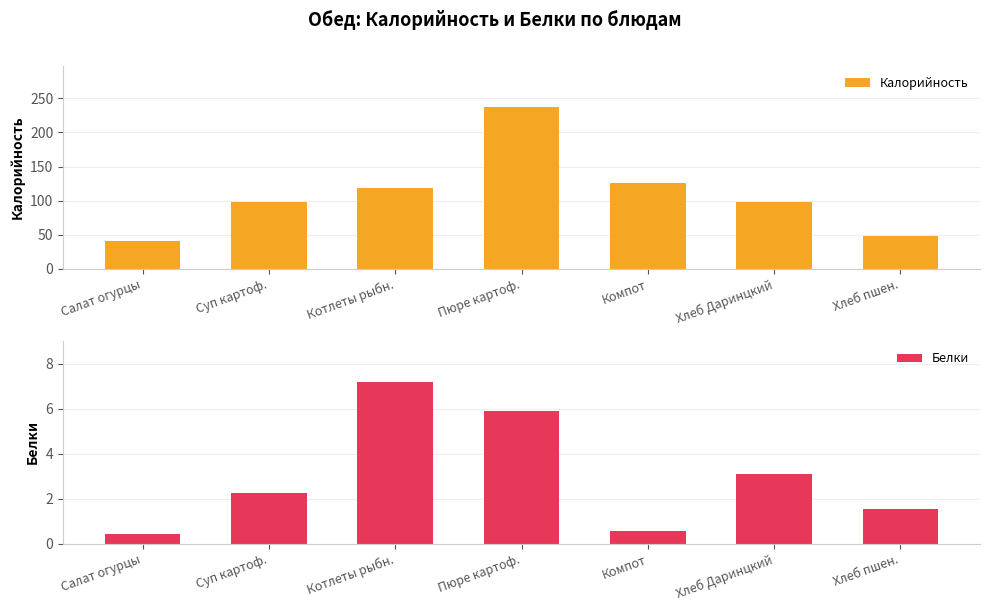

What is the difference between the Белки values at Салат огурцы and Пюре картоф.?

5.4